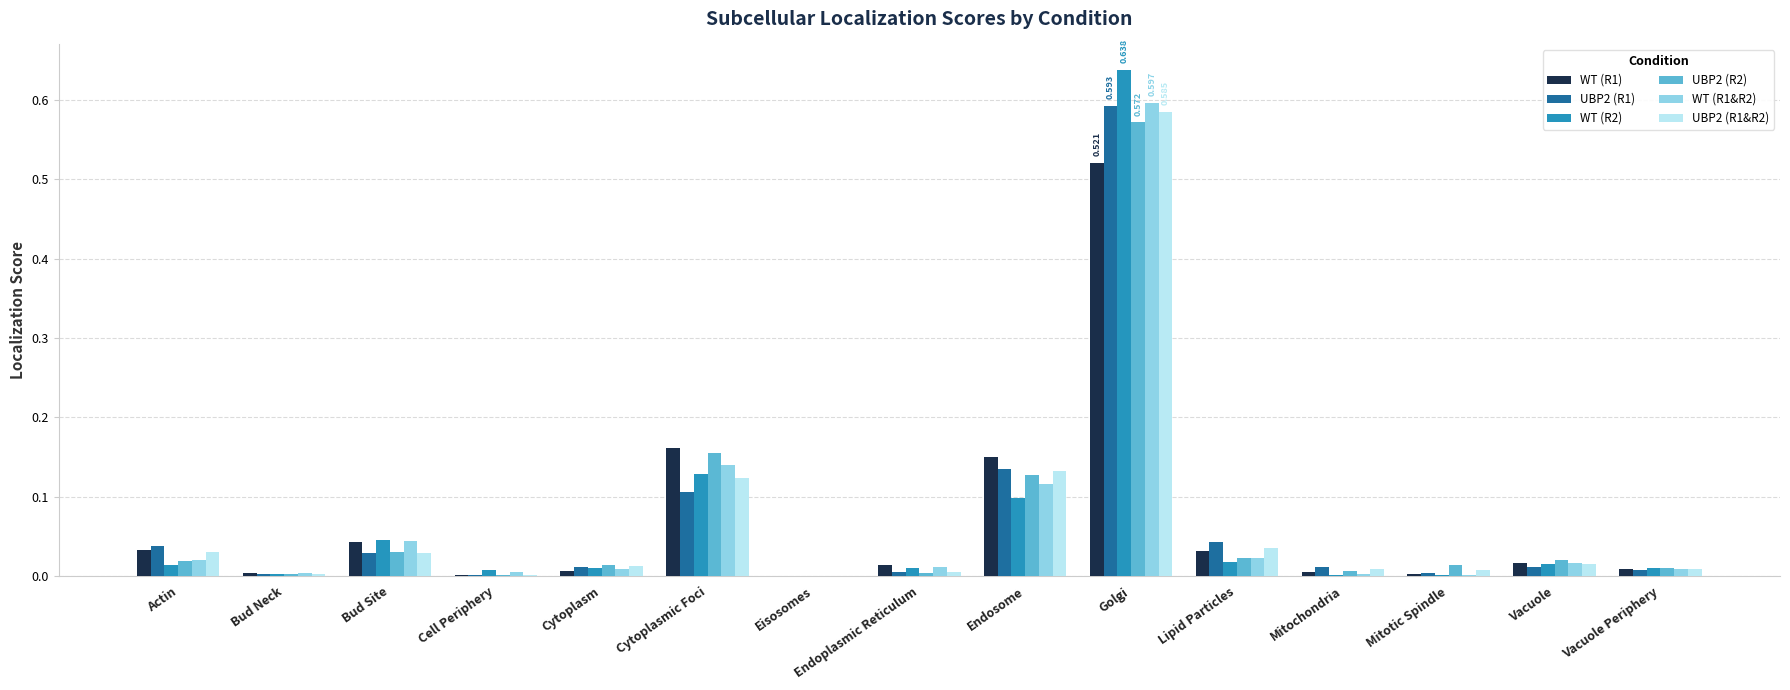

True or false: UBP2 (R2) has a value of 0.0 at Eisosomes.

True